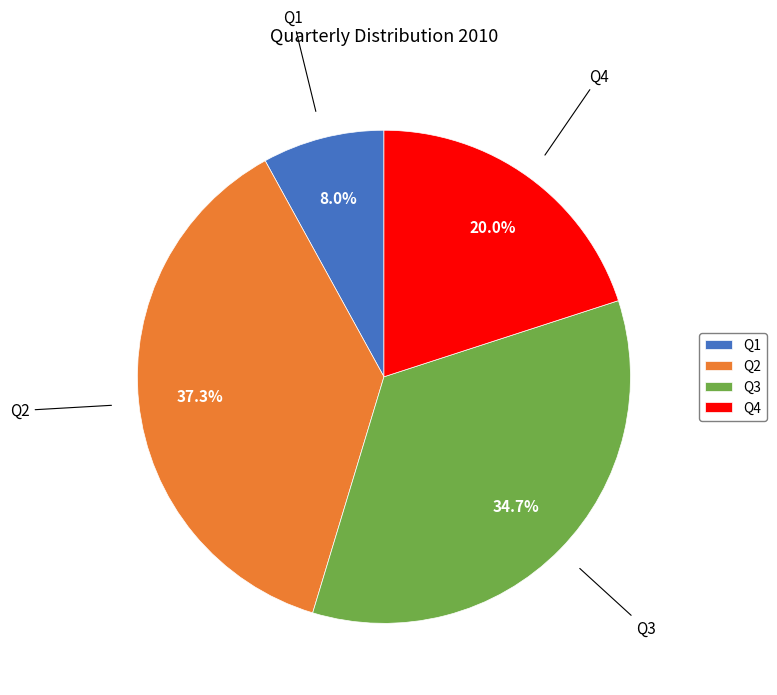

What is the ratio of the value at Q1 to the value at Q2?

0.2